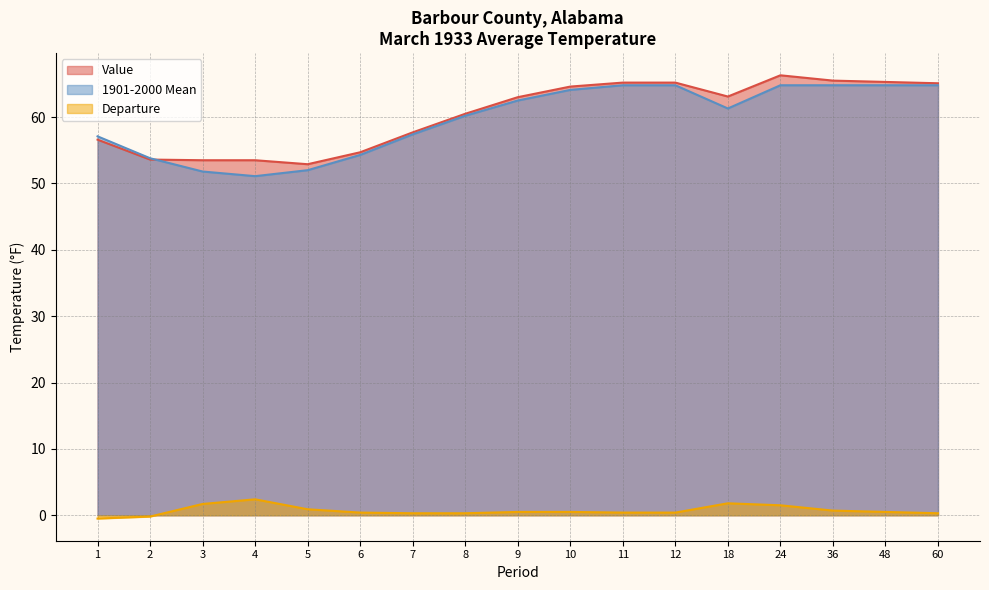

At which label does 1901-2000 Mean first exceed 61?

9